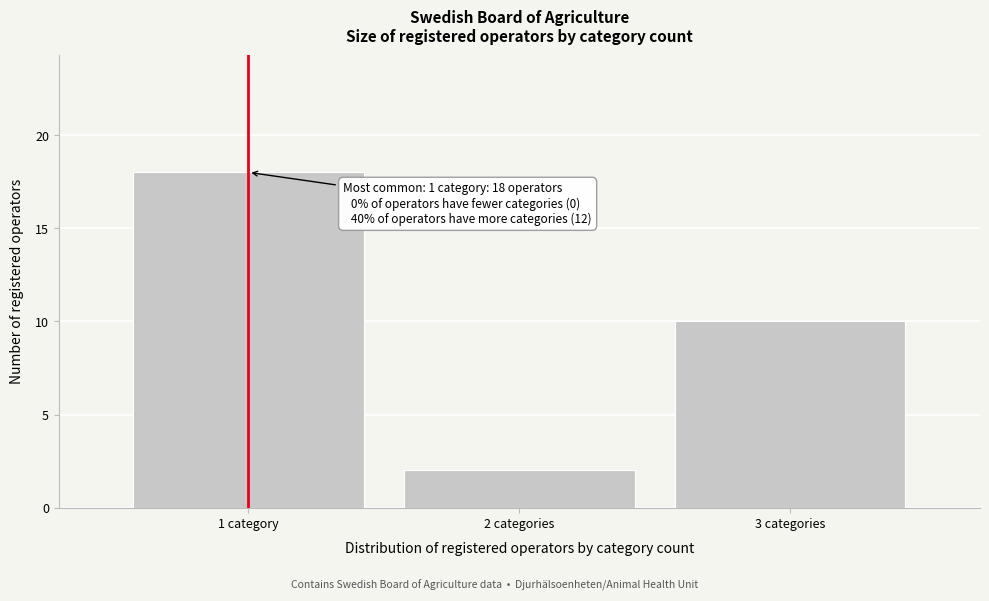

Reading right to left, what are all the values shown in this chart?

3 categories=10	2 categories=2	1 category=18